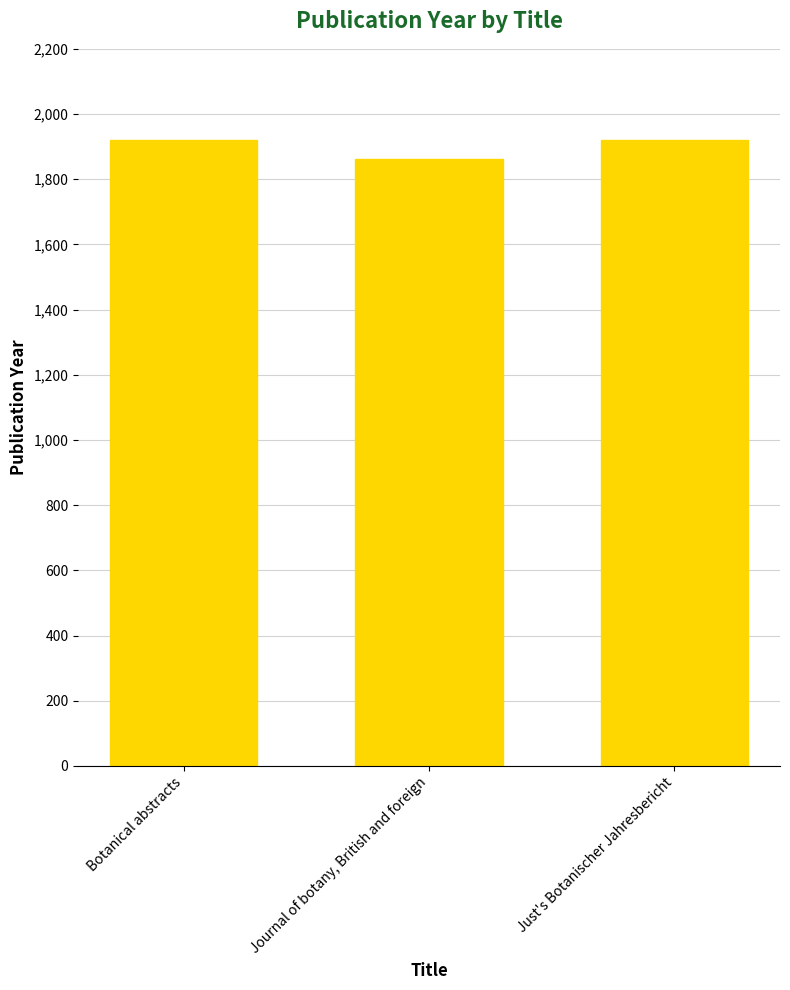

What value does the data have at Journal of botany, British and foreign?

1863